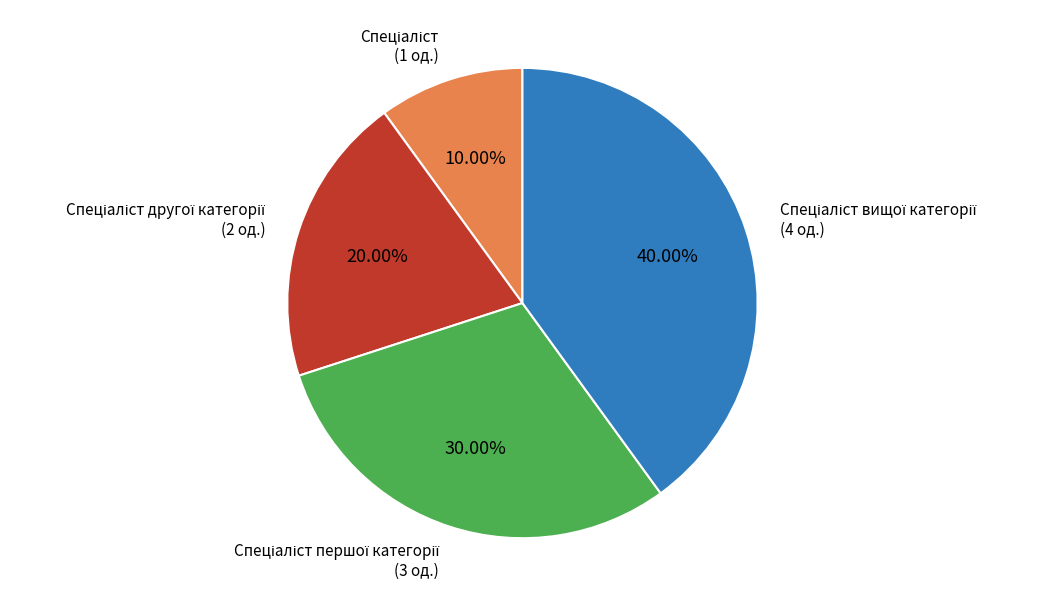

Is there a majority slice in this chart?

No